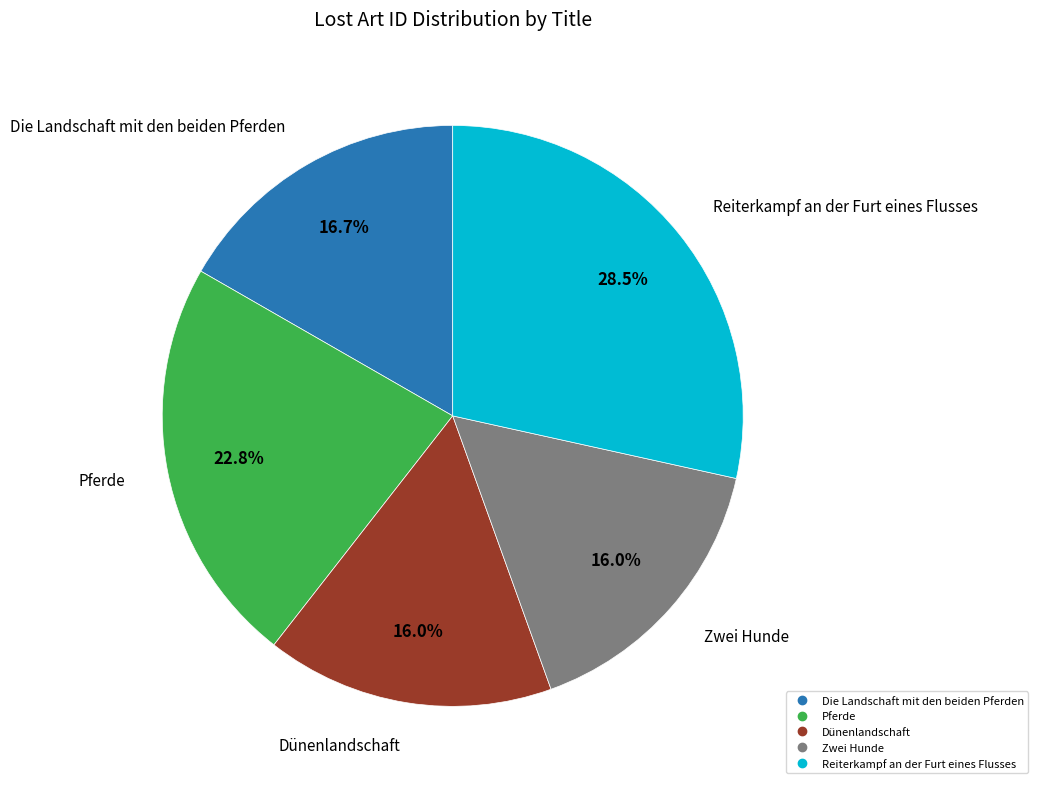

Between Reiterkampf an der Furt eines Flusses and Pferde, which is larger?

Reiterkampf an der Furt eines Flusses